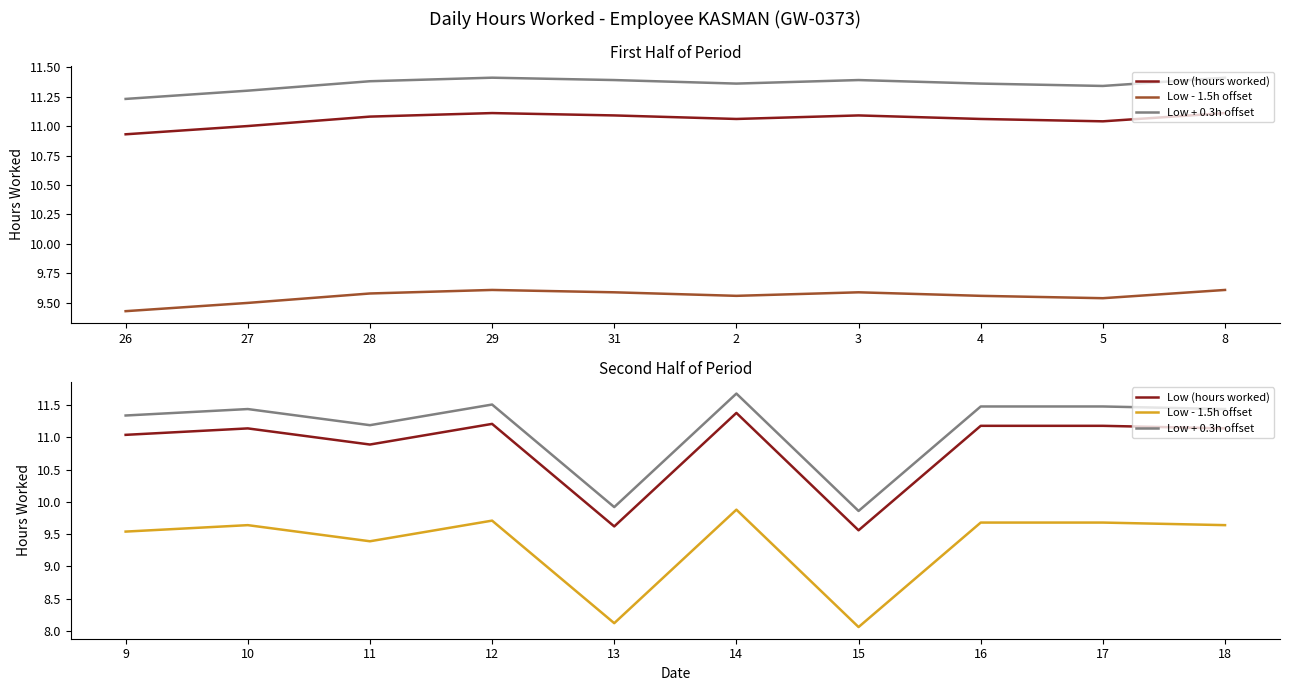

What are all the series names shown in the legend?

Low (hours worked), Low - 1.5h offset, Low + 0.3h offset